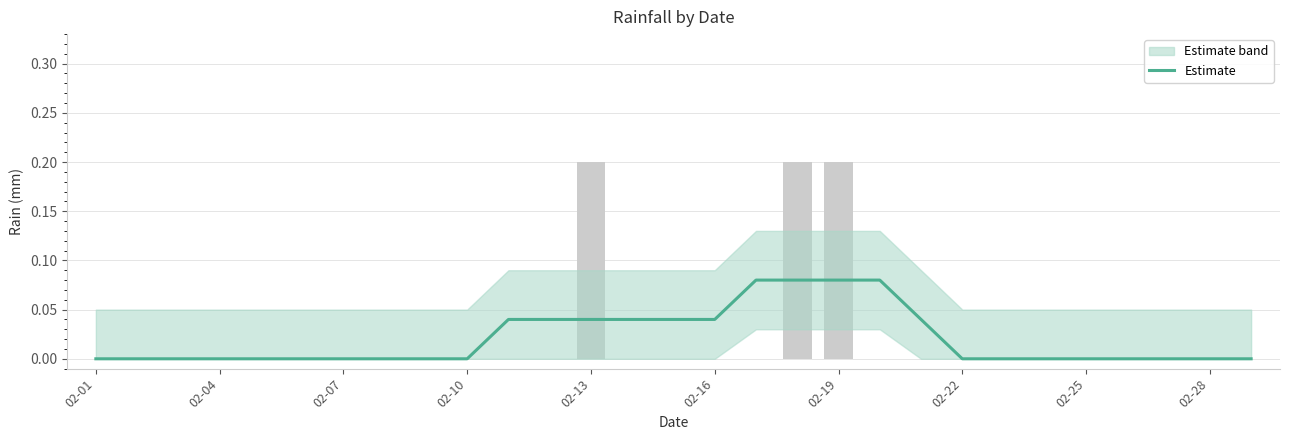

What is the greatest value displayed?

0.1